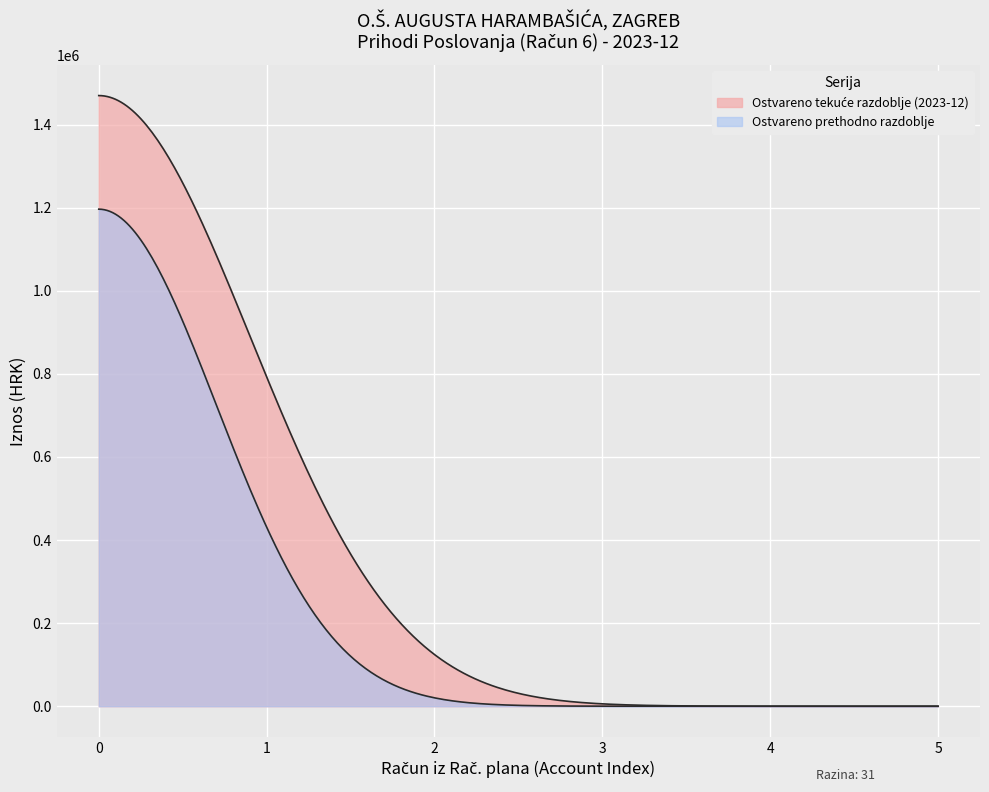

How many lines are shown in the chart?

2